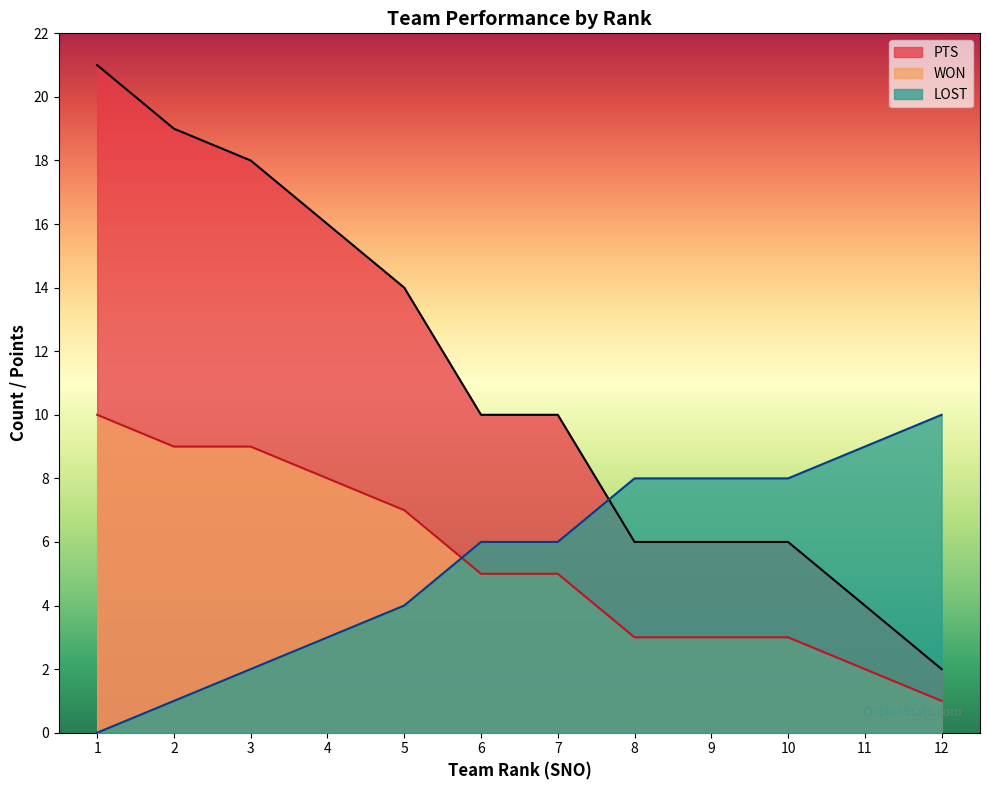

List the labels in order of PTS value, smallest first.

12, 11, 8, 9, 10, 6, 7, 5, 4, 3, 2, 1